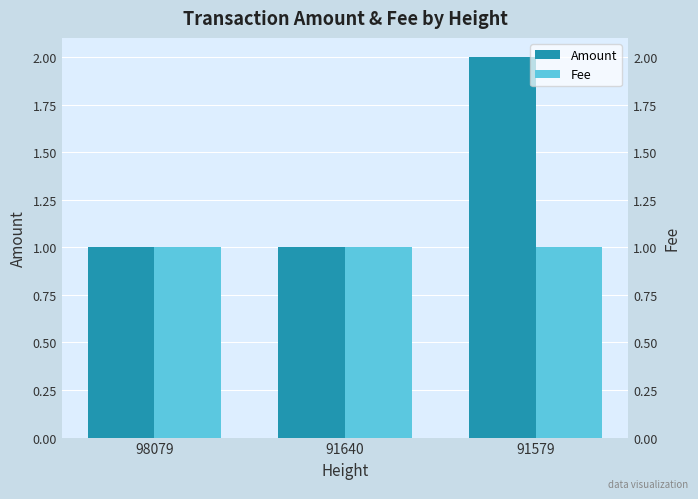

Rank the series by their maximum value, from highest to lowest.

Amount, Fee